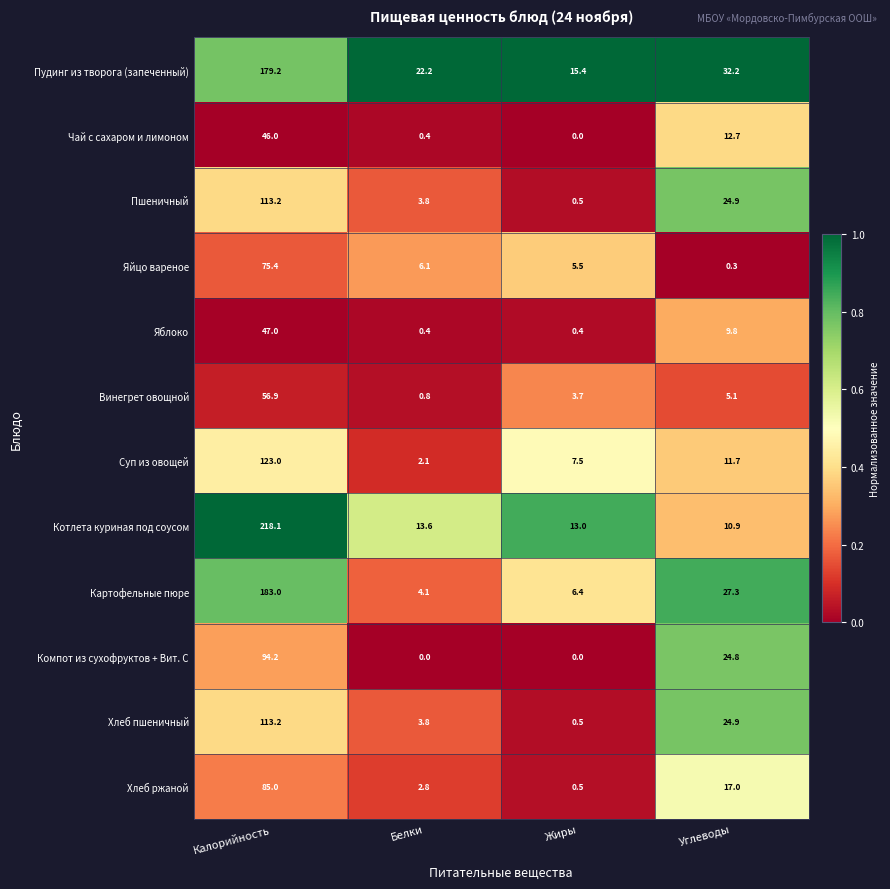

What is the difference between the maximum and minimum values in the Котлета куриная под соусом series?

207.2